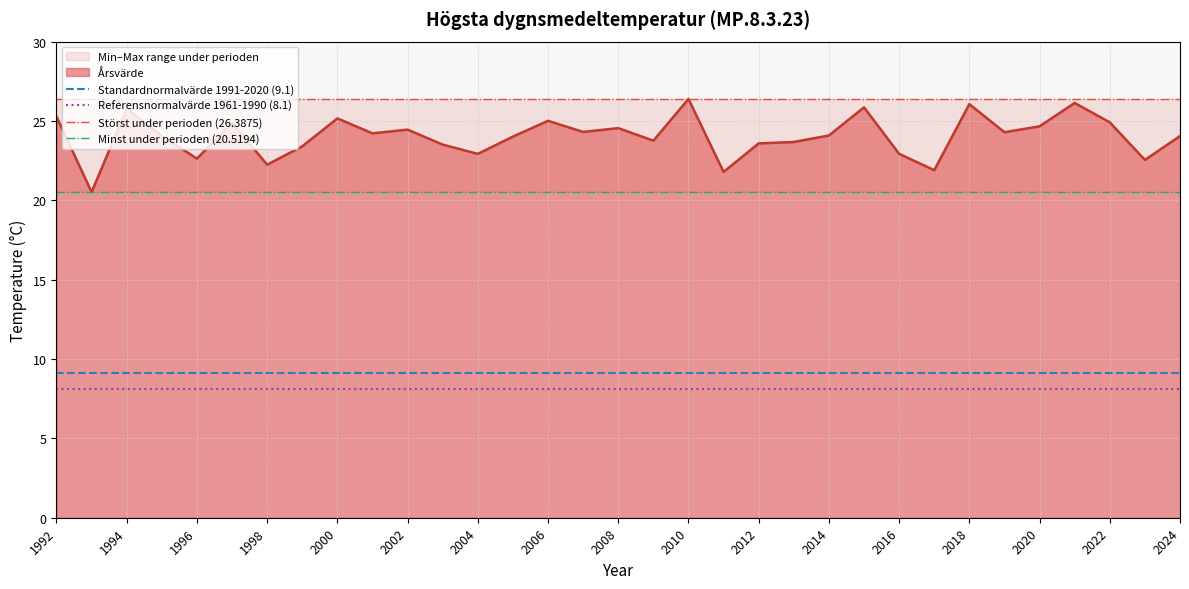

The Årsvärde series shows 35.4 at 2016. True or false?

False